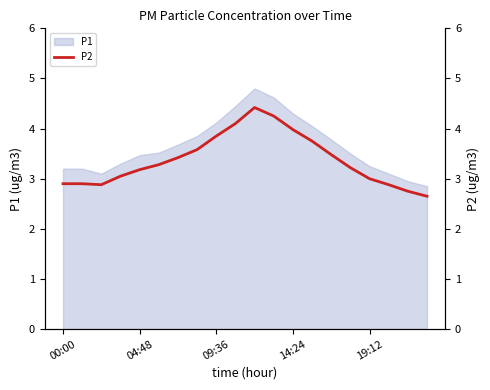

The value of P1 at 19:12 is 4.6. True or false?

False